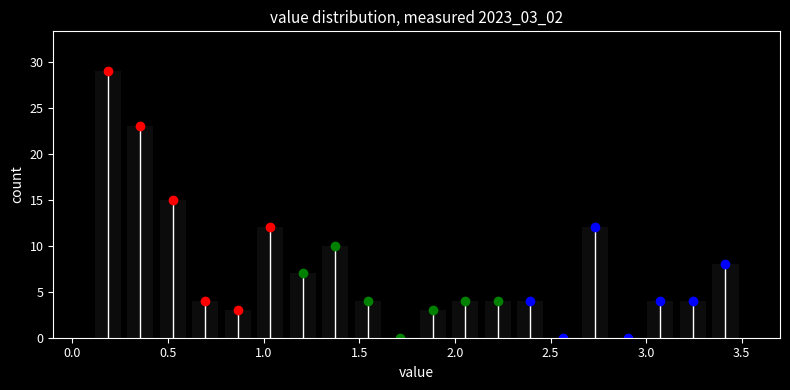

Around what value on the x-axis is the tallest bar? Give the approximate position of its centre, as read against the axis.

0.20